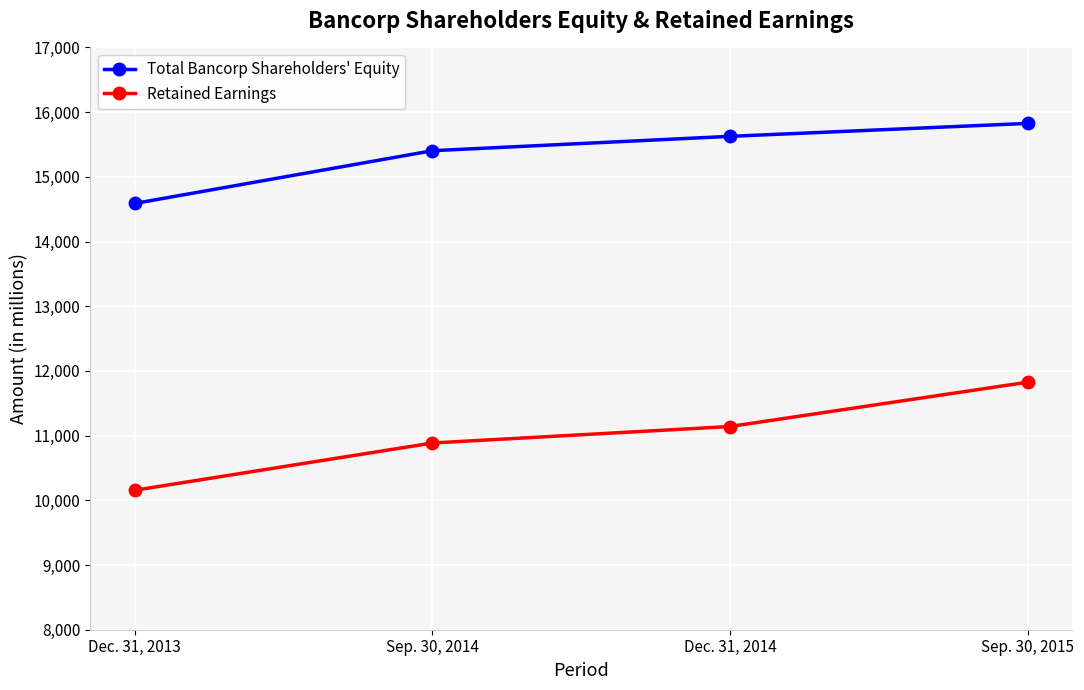

What is the approximate value of Retained Earnings at Dec. 31, 2013?

10156